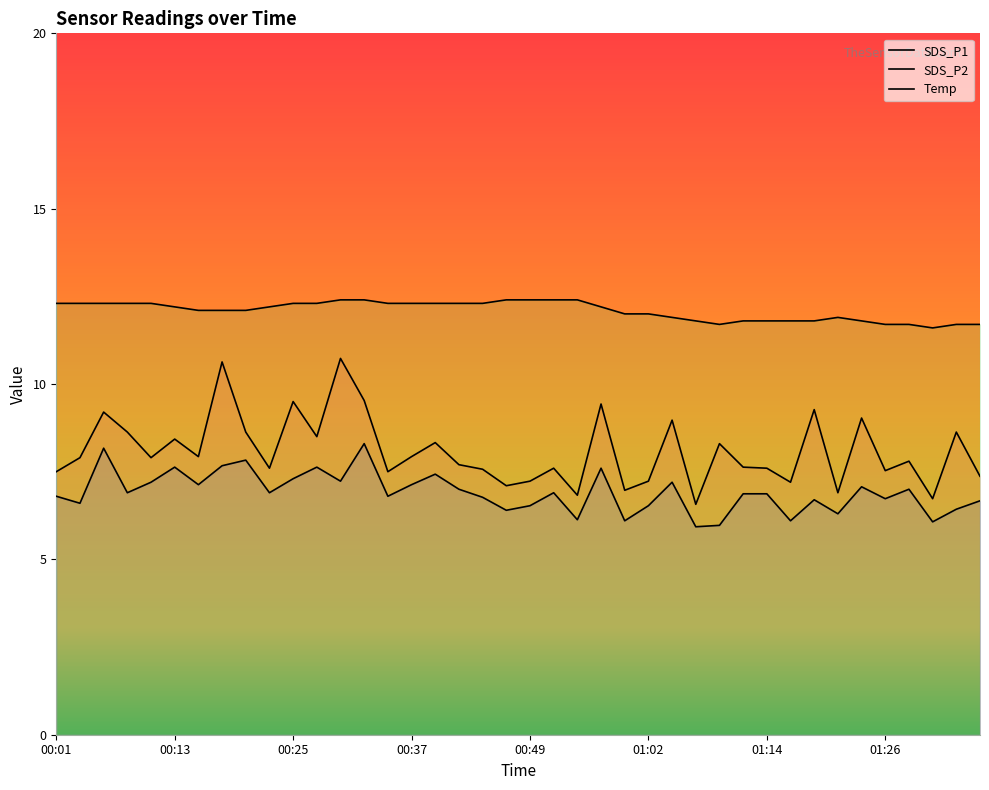

Reading right to left, extract all data points from this chart.

SDS_P1: 01:36=7.4	01:33=8.6	01:31=6.7	01:28=7.8	01:26=7.5	01:23=9.0	01:21=6.9	01:19=9.3	01:16=7.2	01:14=7.6	01:11=7.6	01:09=8.3	01:06=6.6	01:04=9.0	01:02=7.2	00:59=7.0	00:57=9.4	00:54=6.8	00:52=7.6	00:49=7.2	00:47=7.1	00:44=7.6	00:42=7.7	00:40=8.3	00:37=7.9	00:35=7.5	00:32=9.5	00:30=10.7	00:27=8.5	00:25=9.5	00:23=7.6	00:20=8.6	00:18=10.6	00:15=7.9	00:13=8.4	00:10=7.9	00:08=8.6	00:06=9.2	00:03=7.9	00:01=7.5
SDS_P2: 01:36=6.7	01:33=6.4	01:31=6.1	01:28=7.0	01:26=6.7	01:23=7.1	01:21=6.3	01:19=6.7	01:16=6.1	01:14=6.9	01:11=6.9	01:09=6.0	01:06=5.9	01:04=7.2	01:02=6.5	00:59=6.1	00:57=7.6	00:54=6.1	00:52=6.9	00:49=6.5	00:47=6.4	00:44=6.8	00:42=7.0	00:40=7.4	00:37=7.1	00:35=6.8	00:32=8.3	00:30=7.2	00:27=7.6	00:25=7.3	00:23=6.9	00:20=7.8	00:18=7.7	00:15=7.1	00:13=7.6	00:10=7.2	00:08=6.9	00:06=8.2	00:03=6.6	00:01=6.8
Temp: 01:36=11.7	01:33=11.7	01:31=11.6	01:28=11.7	01:26=11.7	01:23=11.8	01:21=11.9	01:19=11.8	01:16=11.8	01:14=11.8	01:11=11.8	01:09=11.7	01:06=11.8	01:04=11.9	01:02=12.0	00:59=12.0	00:57=12.2	00:54=12.4	00:52=12.4	00:49=12.4	00:47=12.4	00:44=12.3	00:42=12.3	00:40=12.3	00:37=12.3	00:35=12.3	00:32=12.4	00:30=12.4	00:27=12.3	00:25=12.3	00:23=12.2	00:20=12.1	00:18=12.1	00:15=12.1	00:13=12.2	00:10=12.3	00:08=12.3	00:06=12.3	00:03=12.3	00:01=12.3